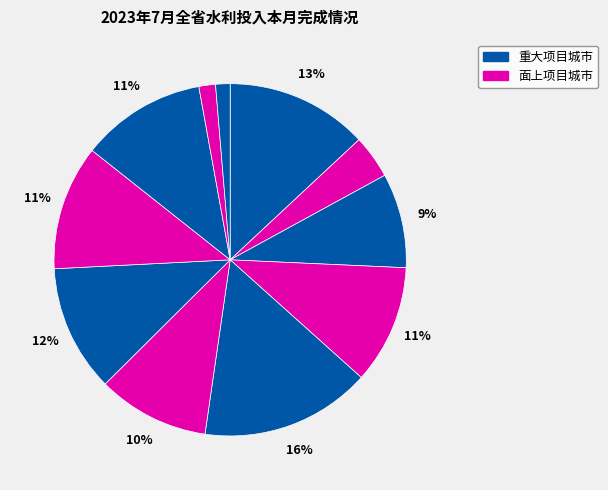

Count the number of slices in the pie.

11